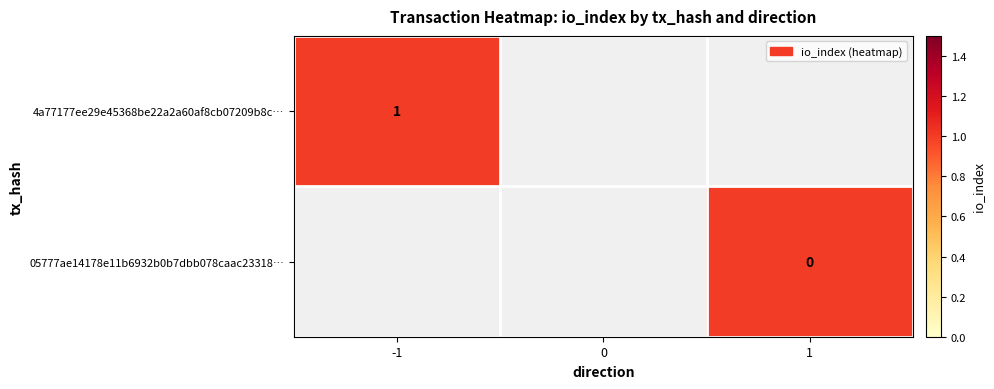

The value of 4a77177ee29e45368be22a2a60af8cb07209b8c… at -1 is 1. True or false?

True